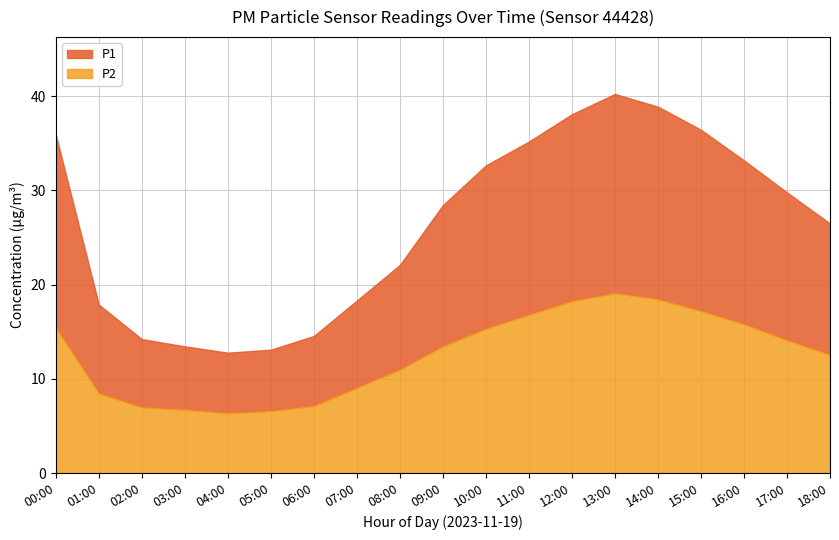

In P1, how many points are higher than both neighbors (excluding endpoints)?

1